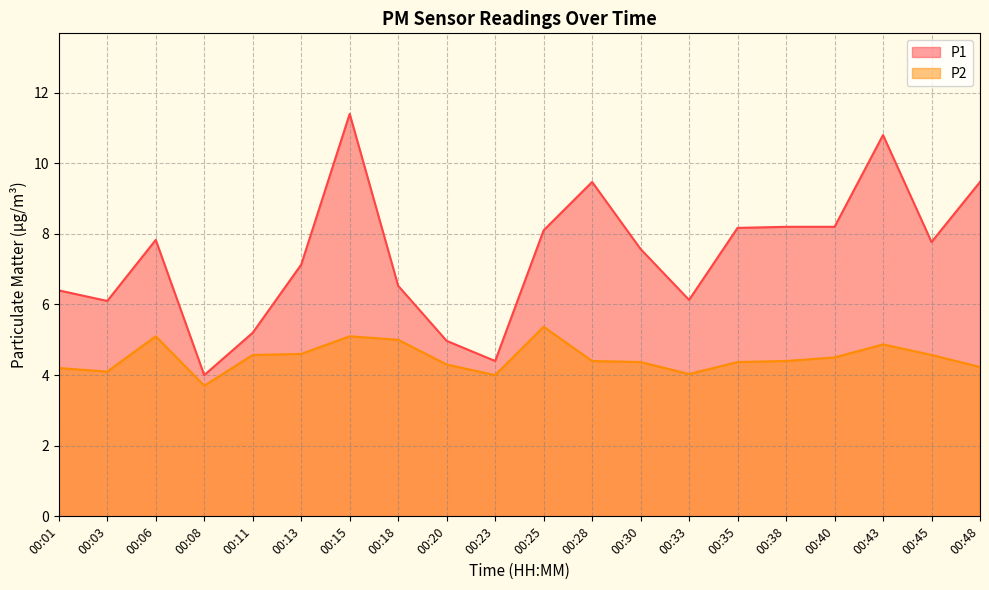

At which category does P1 reach its first local peak?

00:06